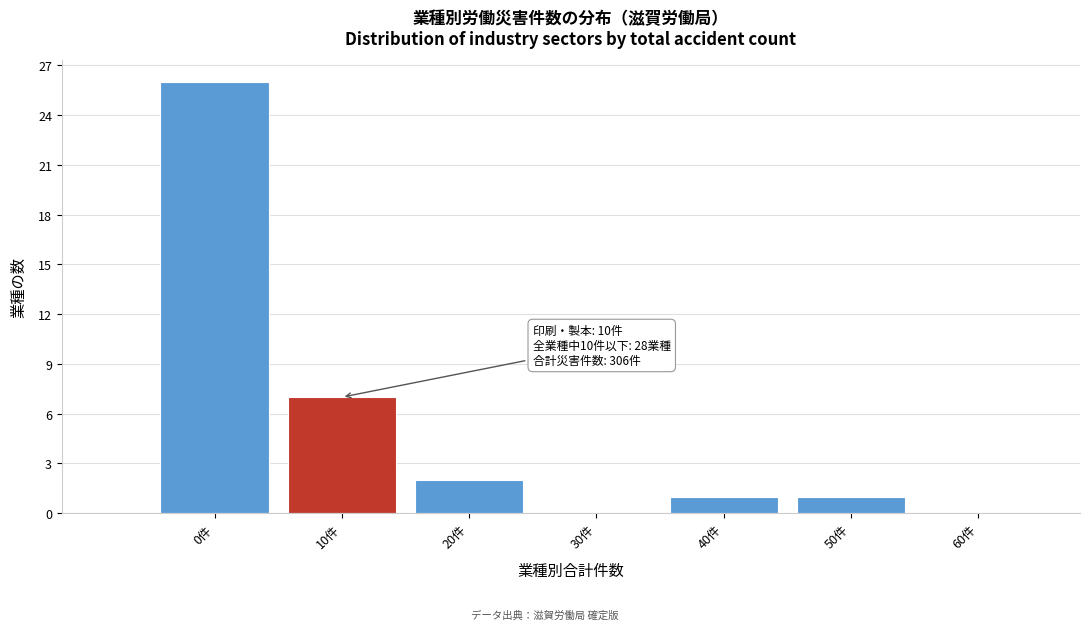

Reading left to right, extract all data points from this chart.

0件=26	10件=7	20件=2	30件=0	40件=1	50件=1	60件=0